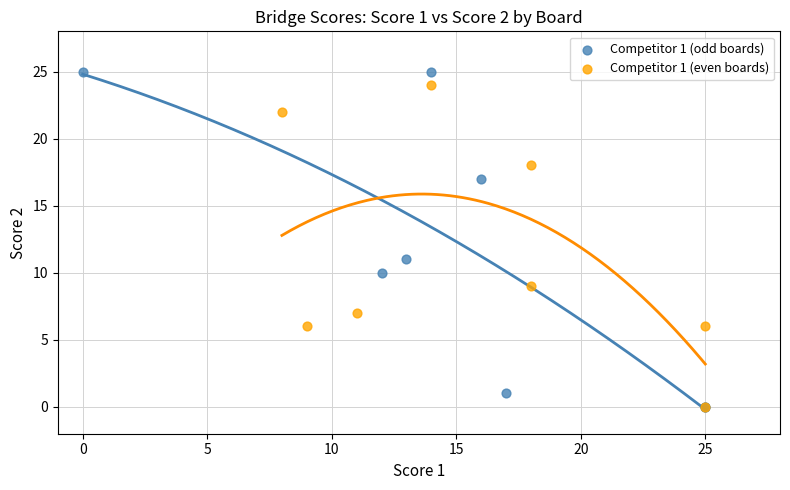

Which series has the widest spread of Y values?

Competitor 1 (odd boards)